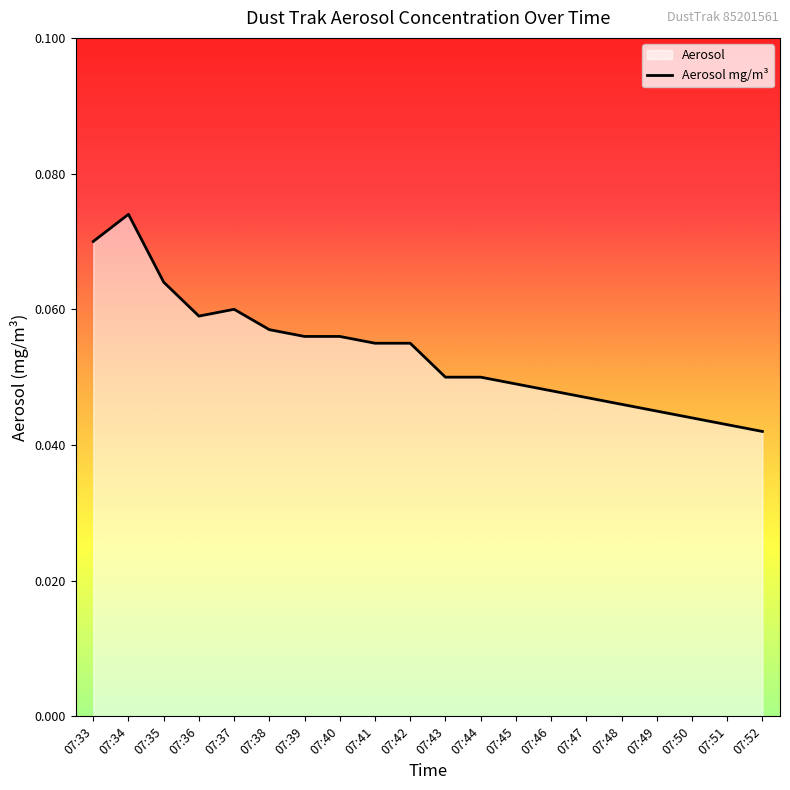

How many values are between 0 and 1?

20